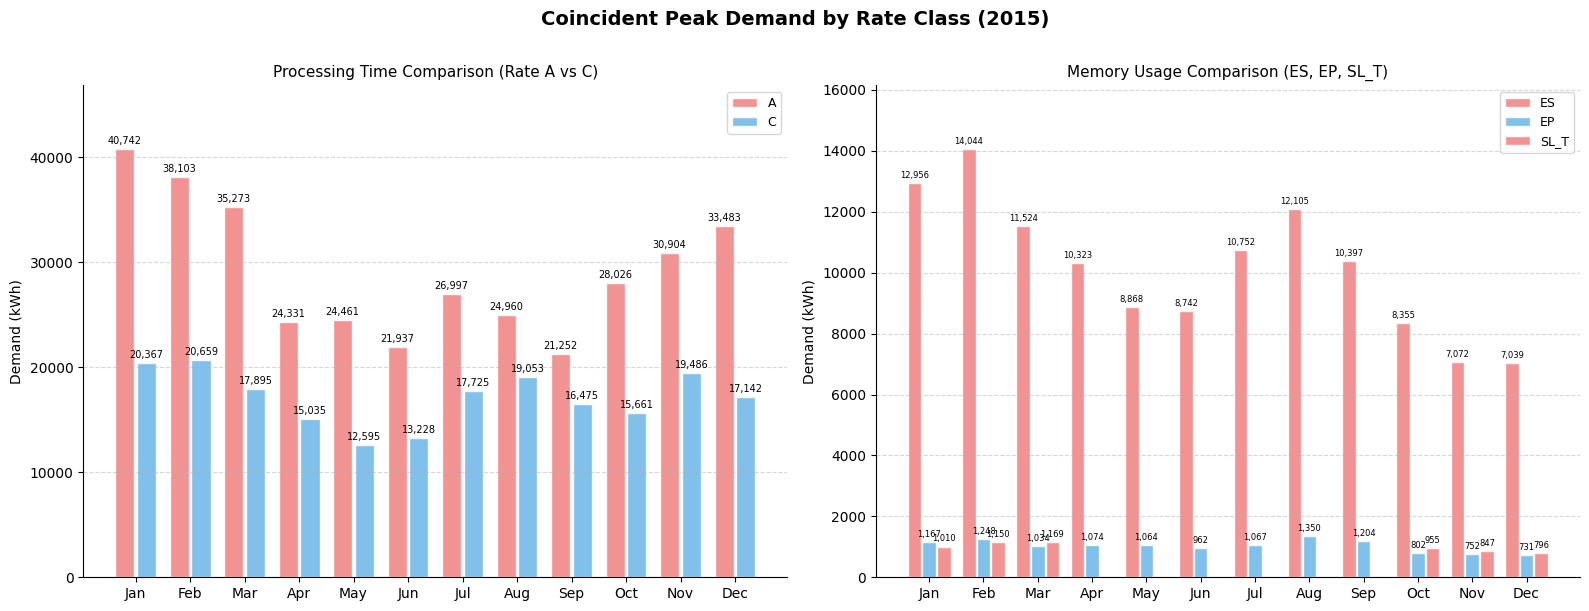

Which series has the largest total across all categories?

A